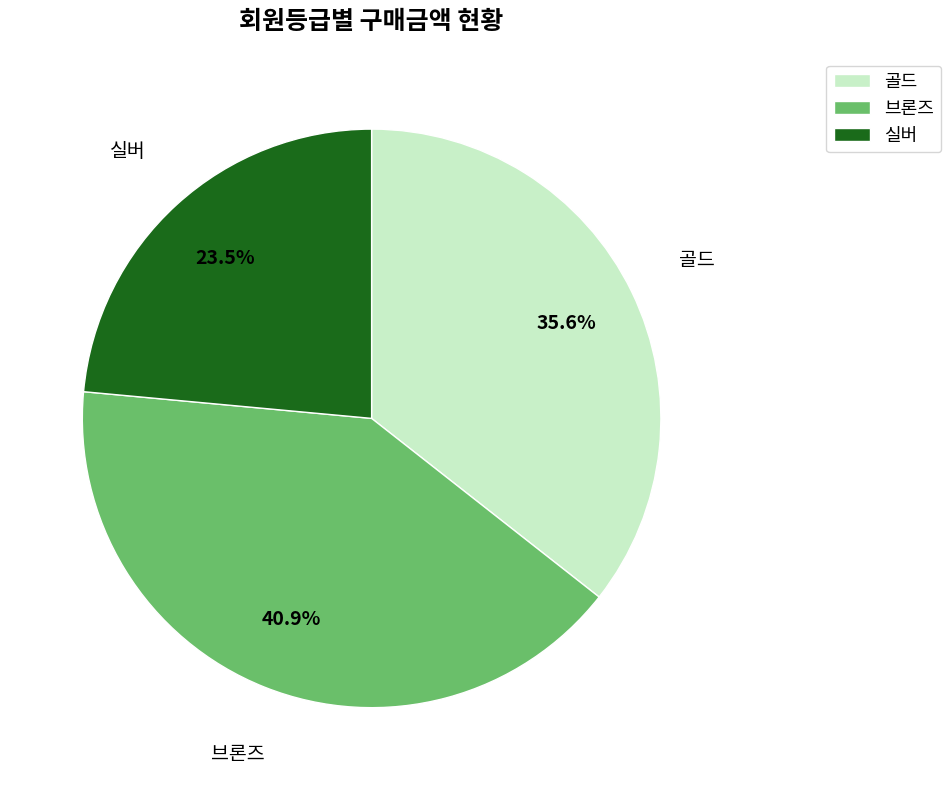

What percentage is NOT represented by 골드?

64.4%